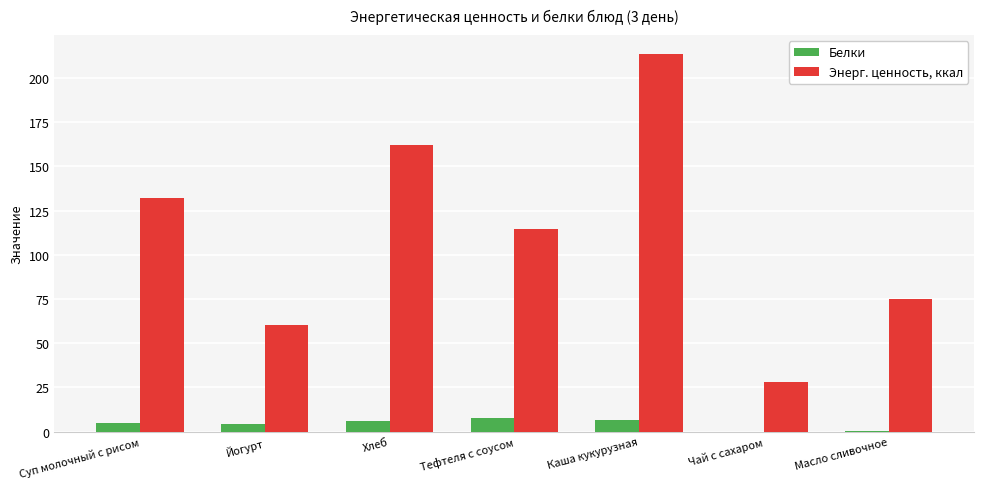

Are the bars horizontal?

No